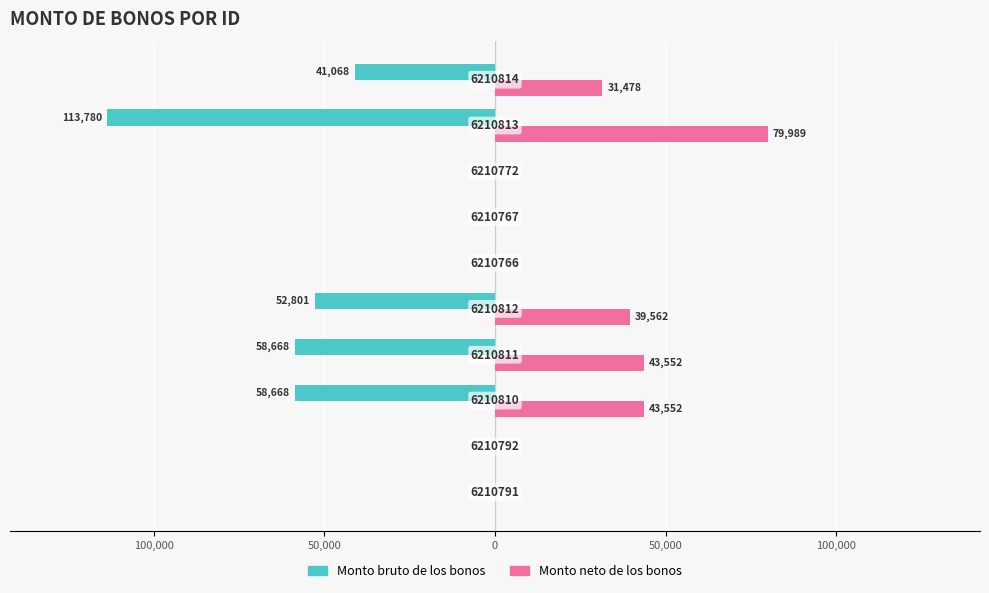

What are all the series names shown in the legend?

Monto bruto de los bonos, Monto neto de los bonos